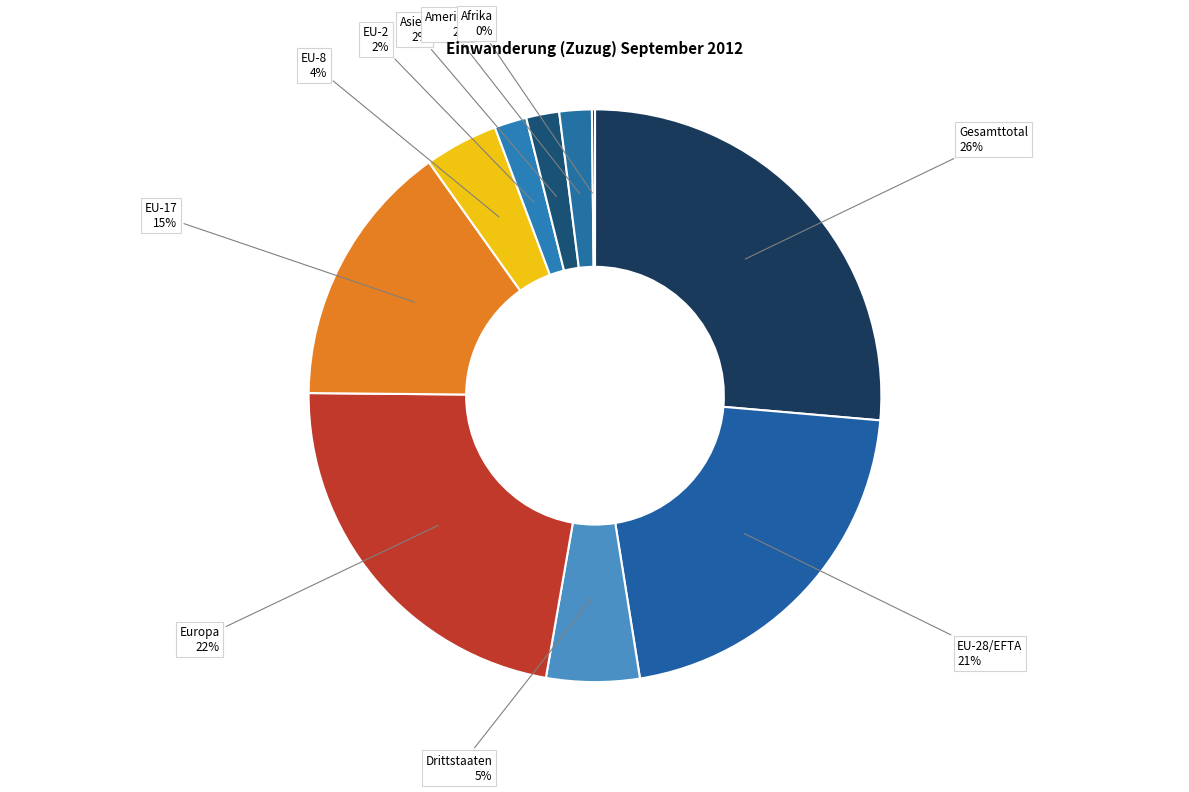

Does Asien account for over 50% of the chart?

No